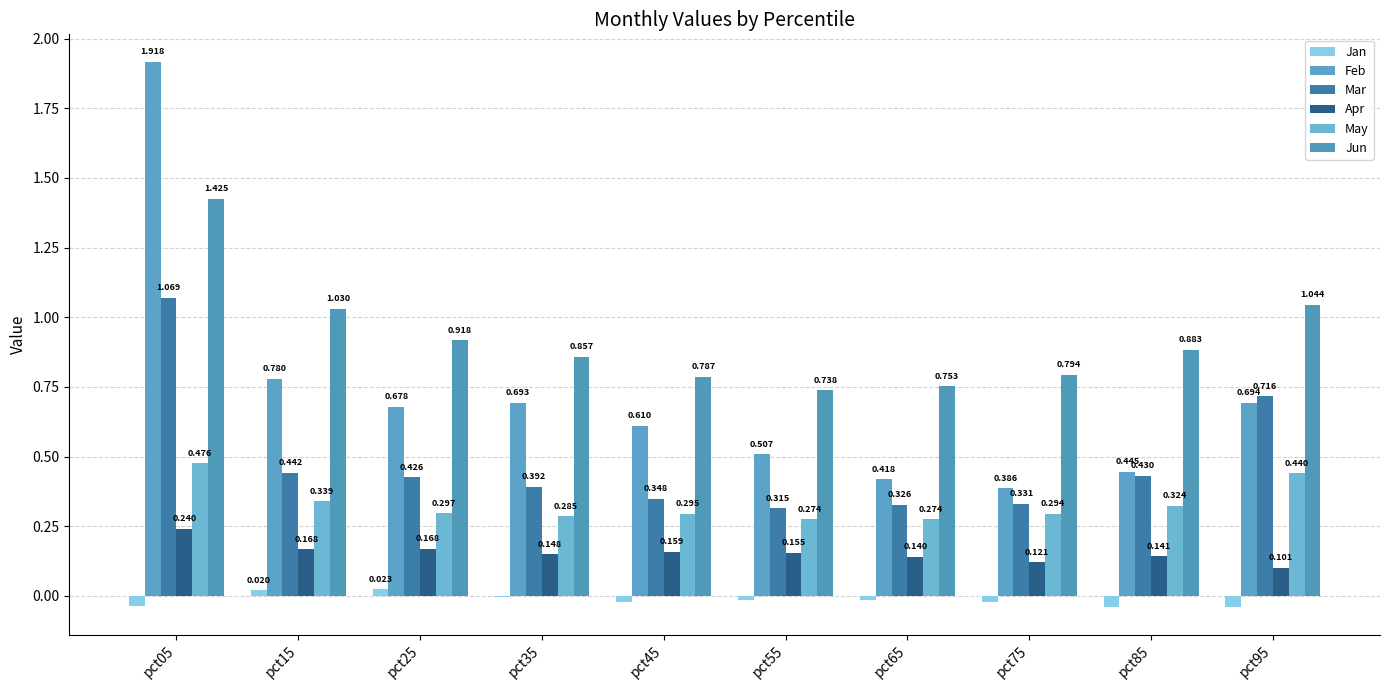

Reading left to right, what are all the values shown in this chart?

Jan: -0.0	0.0	0.0	-0.0	-0.0	-0.0	-0.0	-0.0	-0.0	-0.0
Feb: 1.9	0.8	0.7	0.7	0.6	0.5	0.4	0.4	0.4	0.7
Mar: 1.1	0.4	0.4	0.4	0.3	0.3	0.3	0.3	0.4	0.7
Apr: 0.2	0.2	0.2	0.1	0.2	0.2	0.1	0.1	0.1	0.1
May: 0.5	0.3	0.3	0.3	0.3	0.3	0.3	0.3	0.3	0.4
Jun: 1.4	1.0	0.9	0.9	0.8	0.7	0.8	0.8	0.9	1.0